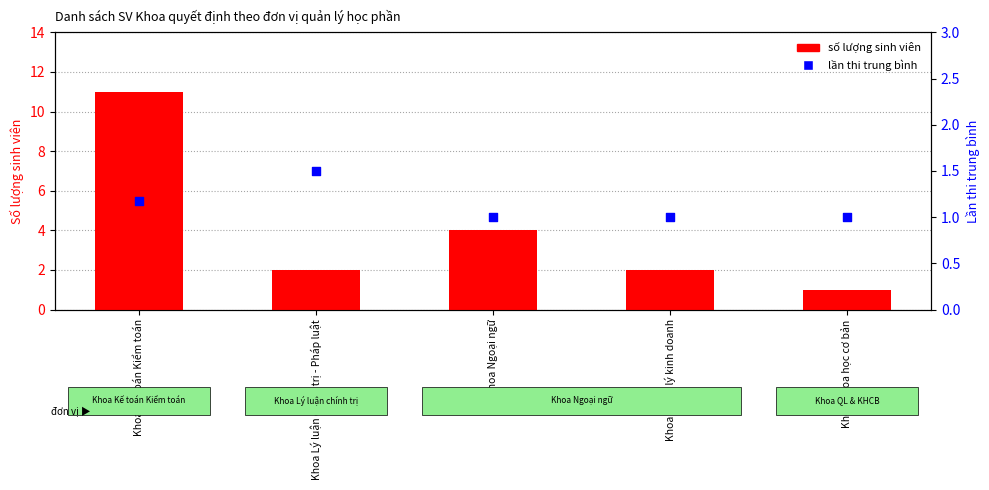

Which series reaches the minimum Y coordinate?

số lượng sinh viên